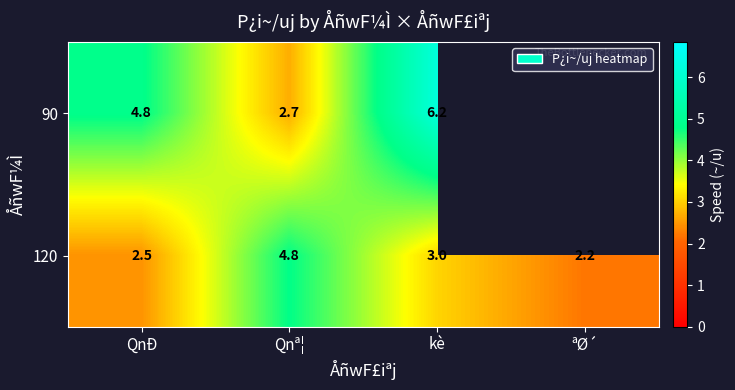

What is the minimum value shown in the chart?

2.2